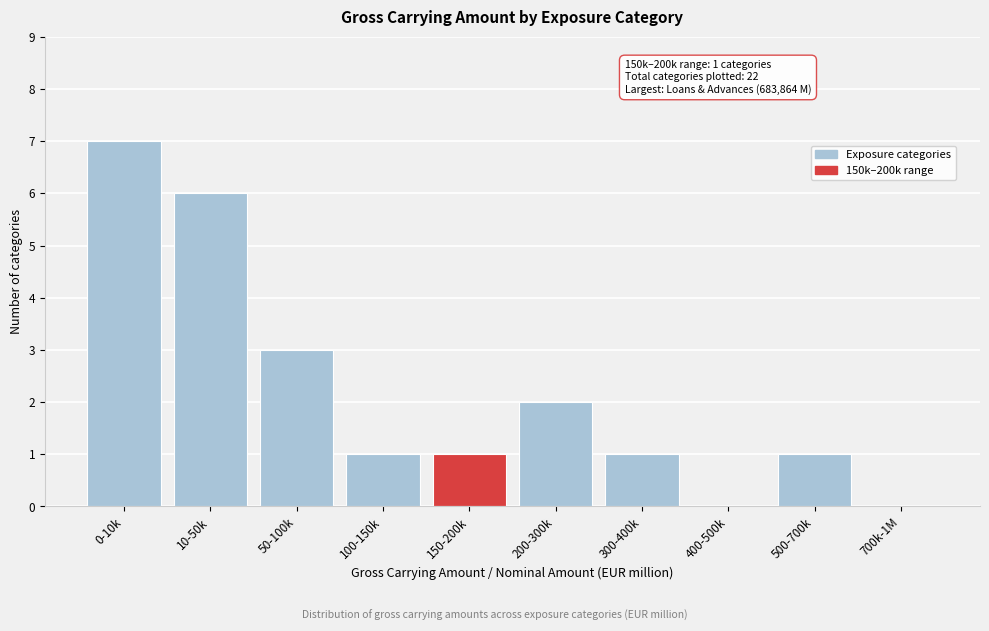

Reading left to right, extract all data points from this chart.

0-10k=7	10-50k=6	50-100k=3	100-150k=1	150-200k=1	200-300k=2	300-400k=1	400-500k=0	500-700k=1	700k-1M=0